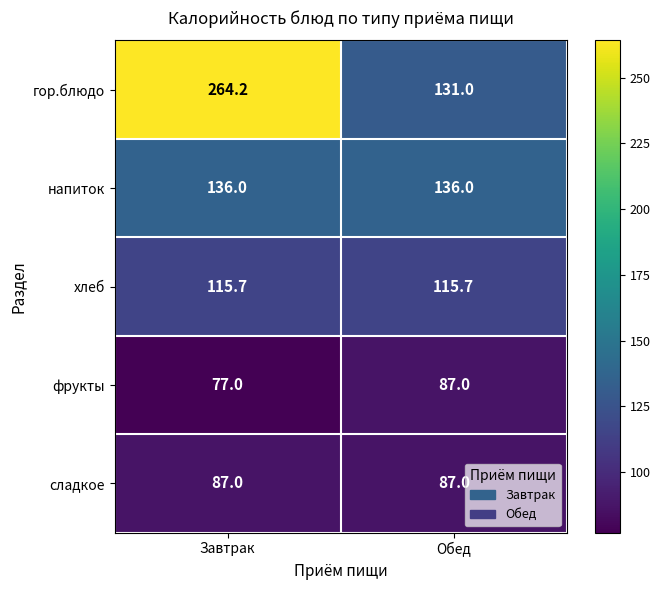

What is the sum of the гор.блюдо values at Обед and Завтрак?

395.2